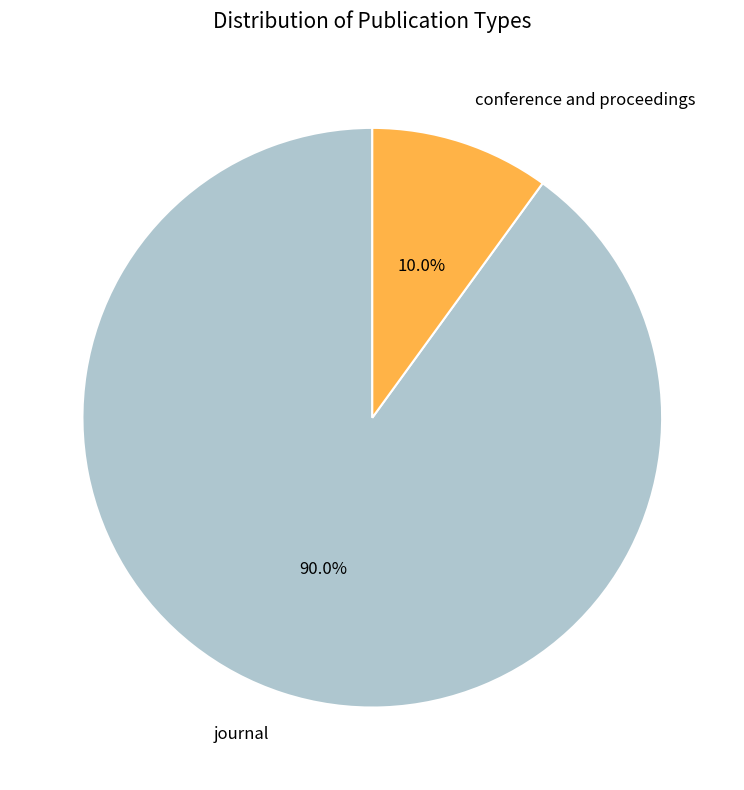

Is the sum of conference and proceedings and journal greater than half?

Yes